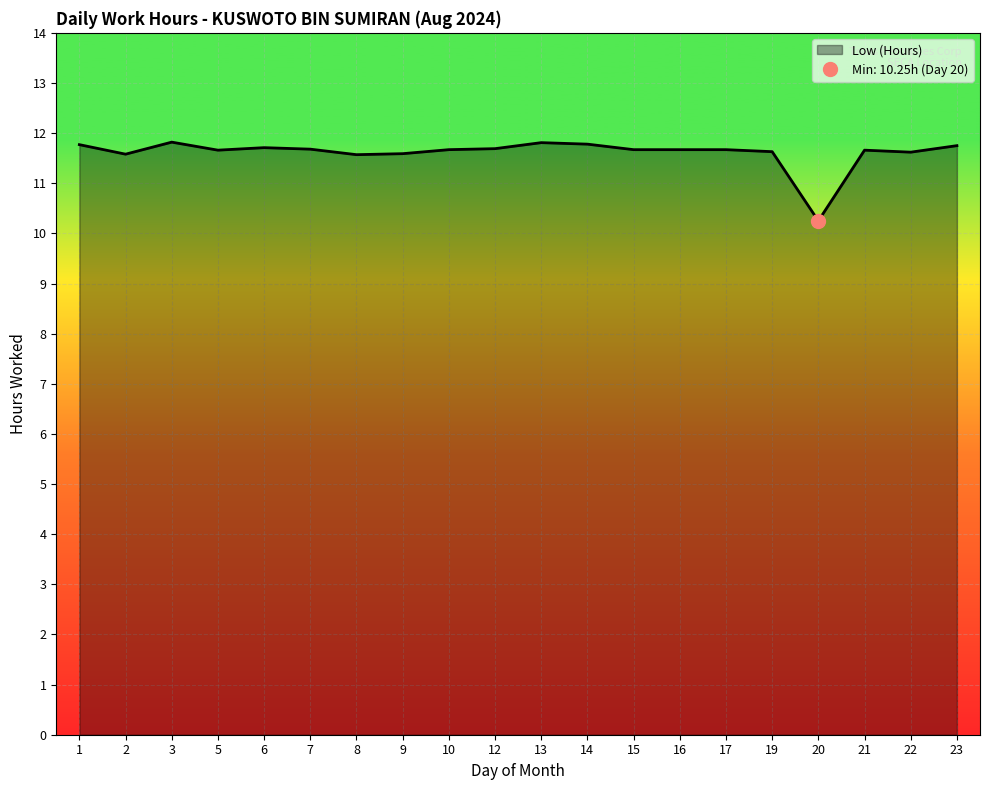

What is the value of the 1st point from the left?

11.8